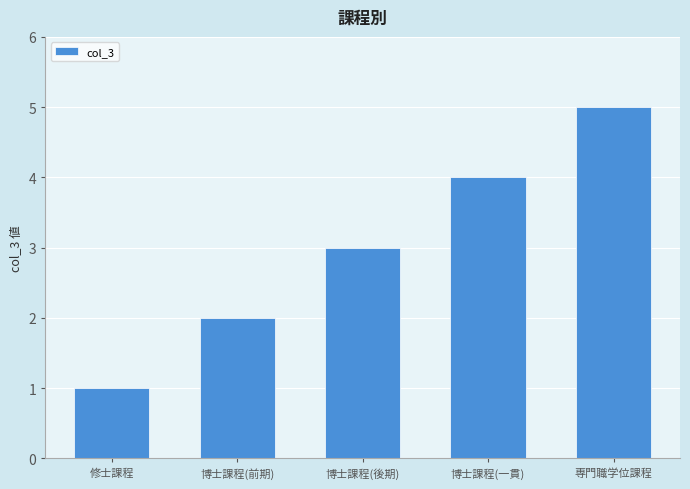

What is the label of the 5th bar from the left?

専門職学位課程